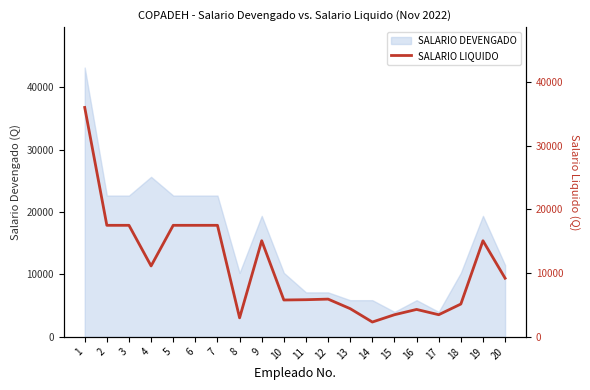

What is the approximate value at 15?

3475.0